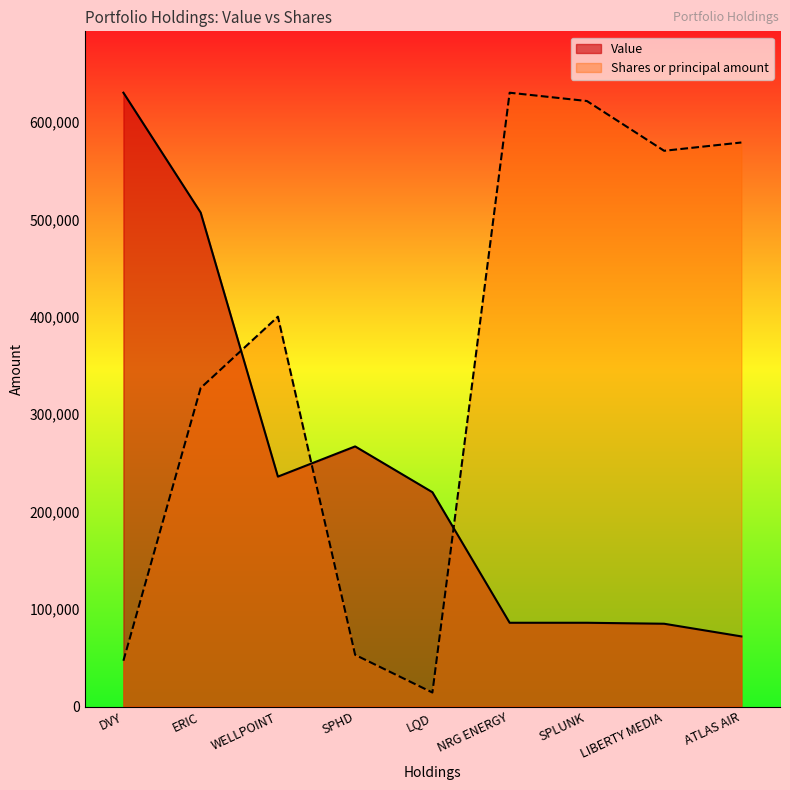

What is the lowest value of the Shares or principal amount series?

14404.9